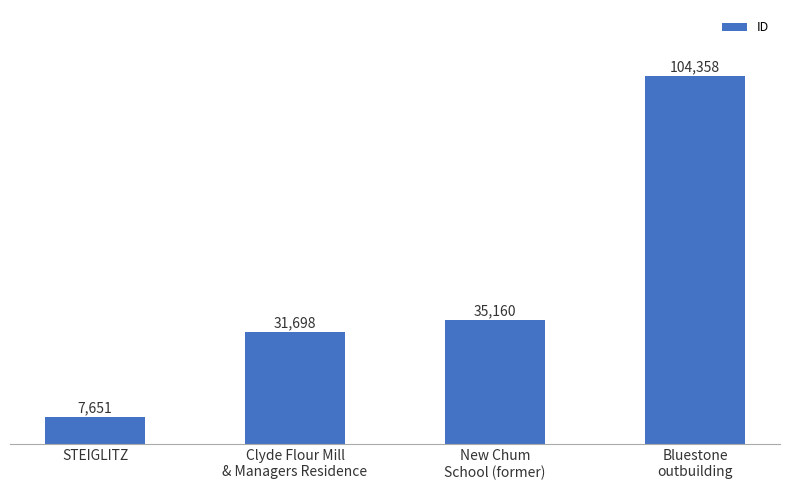

What is the change in value from Clyde Flour Mill
& Managers Residence to Bluestone
outbuilding?

+72660